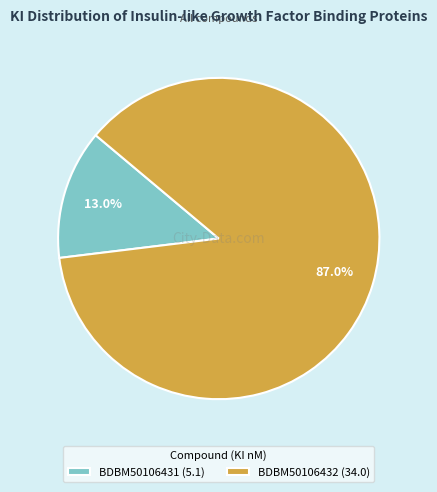

What percentage is the BDBM50106432 slice, to the nearest percent?

87%